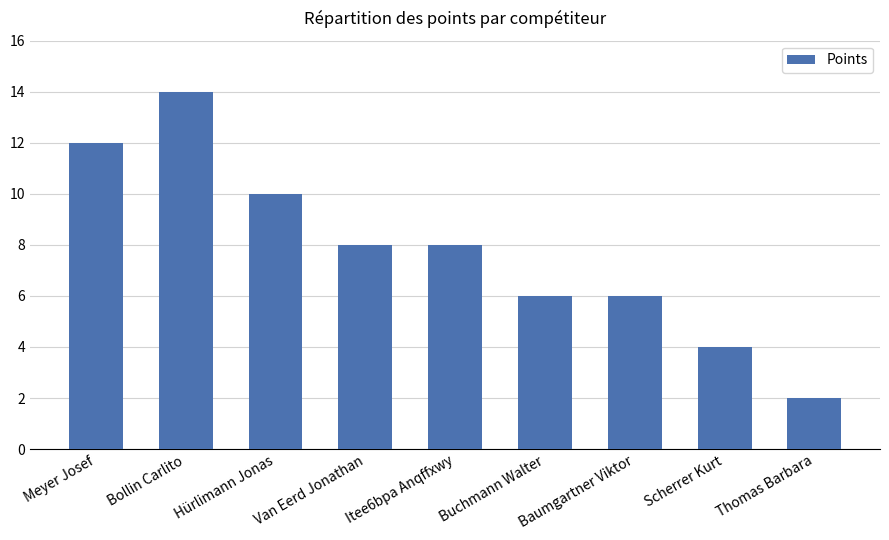

What is the maximum value shown in the chart?

14